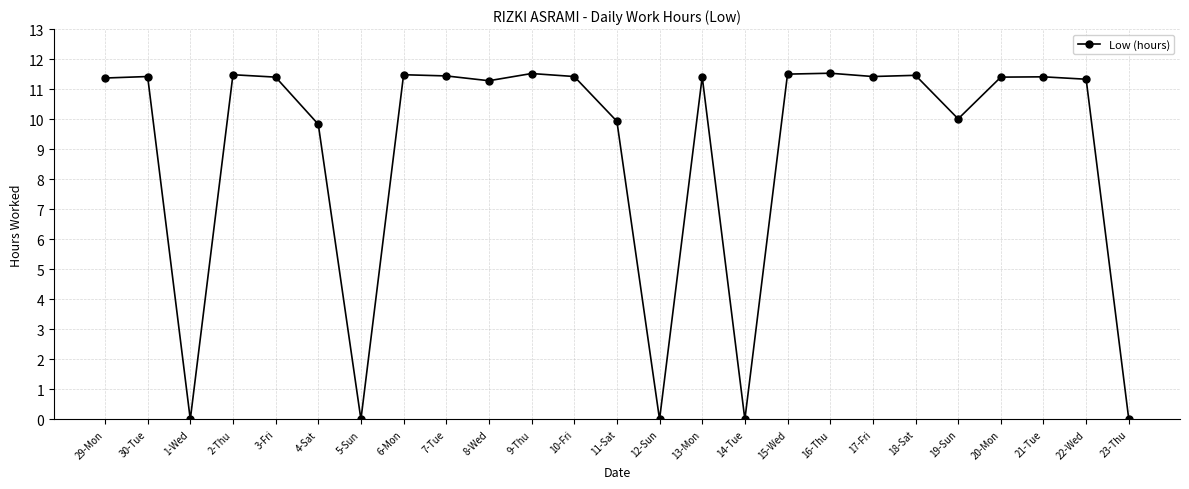

The value at 3-Fri is 7.2. True or false?

False